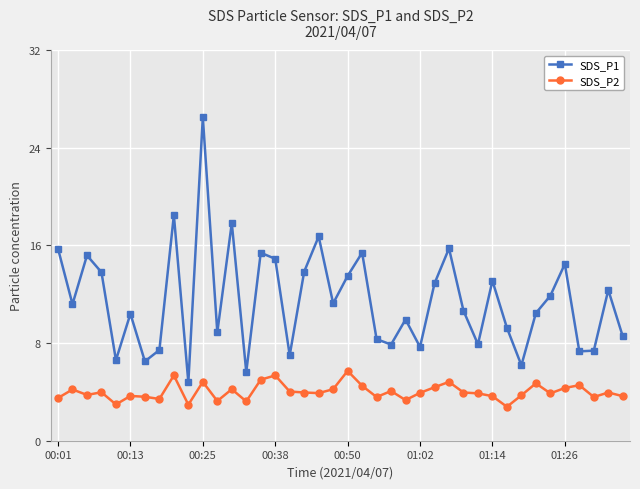

Which series has the widest spread of values?

SDS_P1